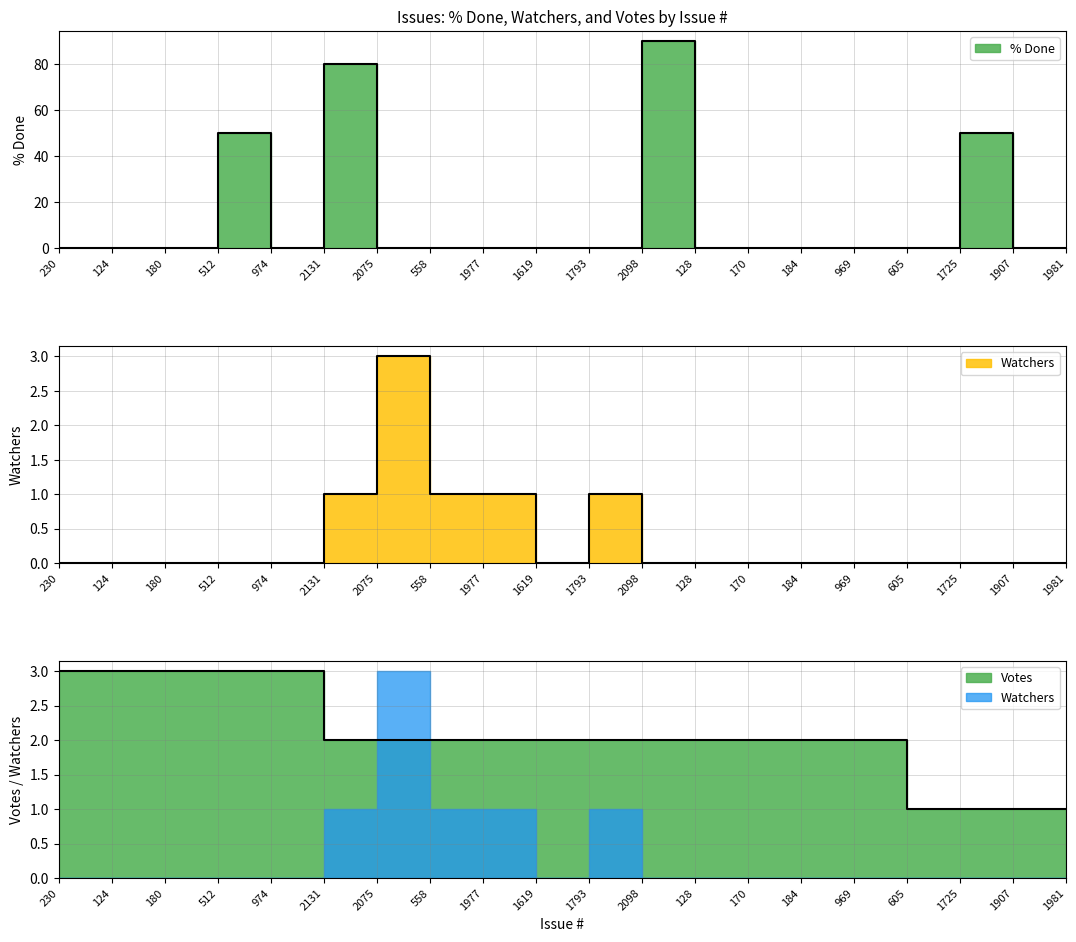

At which label does Watchers reach its peak?

2075